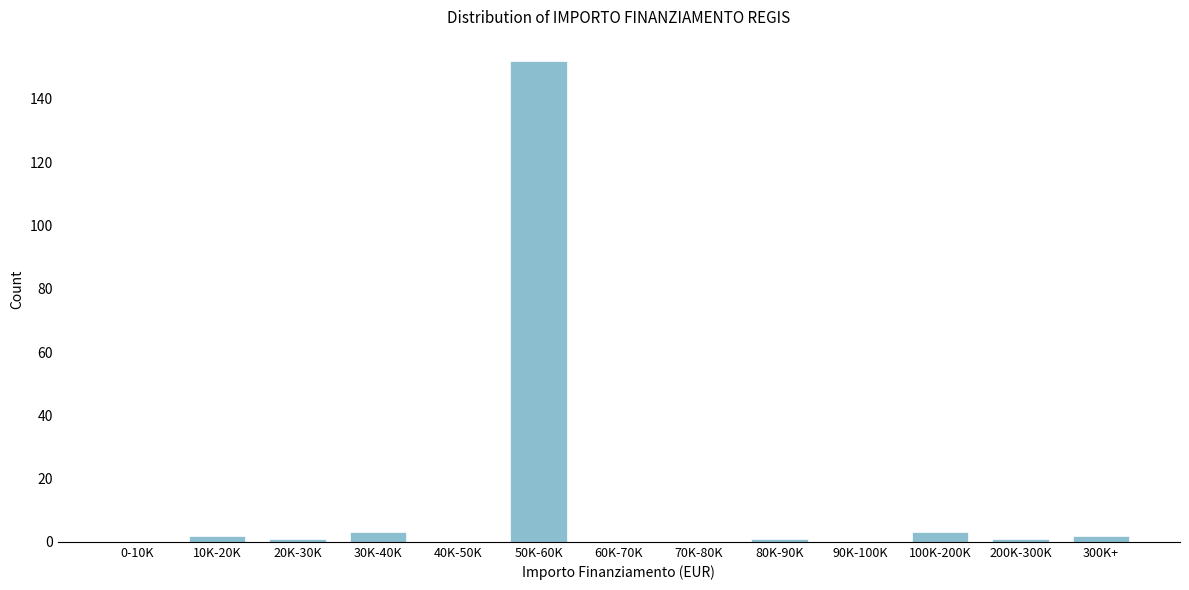

Reading right to left, extract all data points from this chart.

300K+=2	200K-300K=1	100K-200K=3	90K-100K=0	80K-90K=1	70K-80K=0	60K-70K=0	50K-60K=152	40K-50K=0	30K-40K=3	20K-30K=1	10K-20K=2	0-10K=0